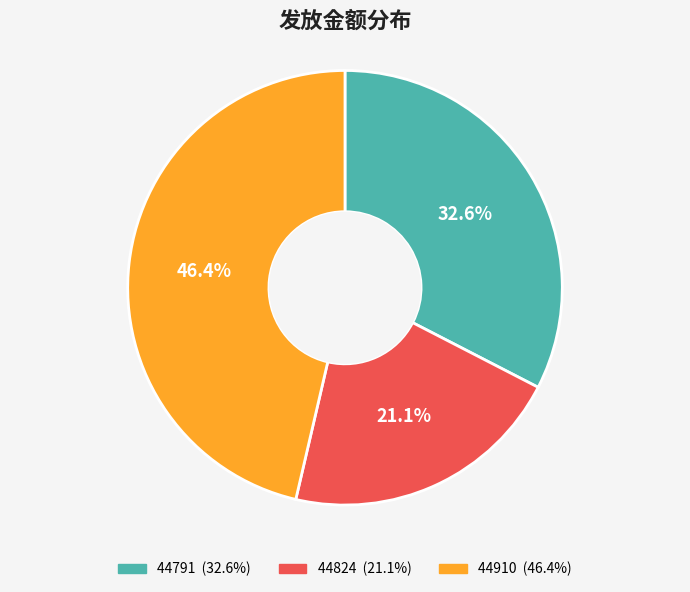

Is there any slice that represents more than half of the pie?

No